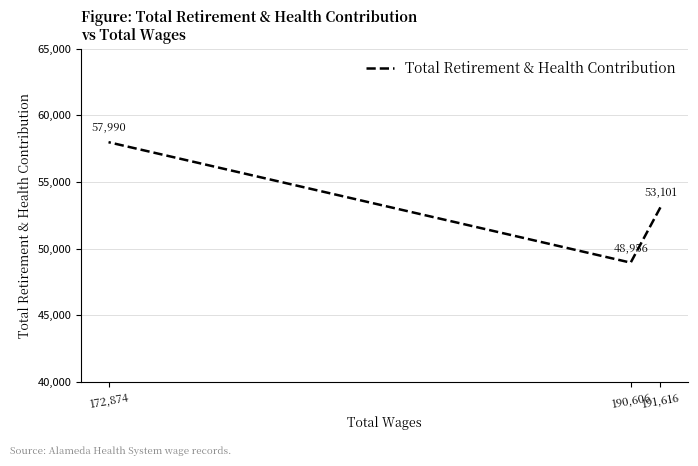

What is the value of the 2nd point from the left?

48956